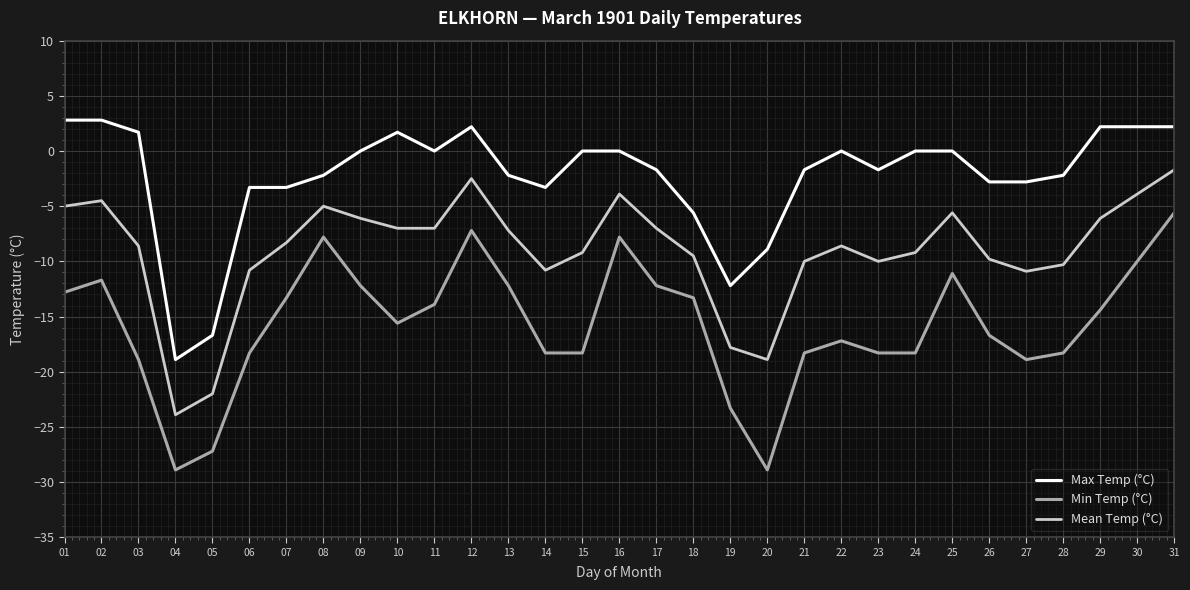

What is the sum of the Max Temp (°C) values at 25 and 03?

1.7